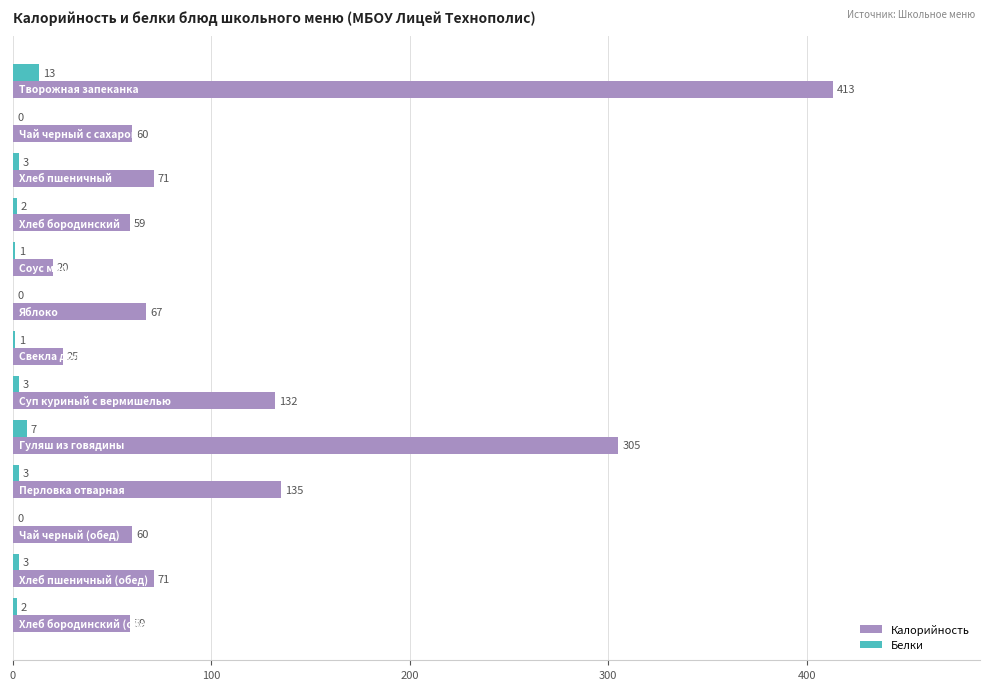

What is the sum of all Белки values?

38